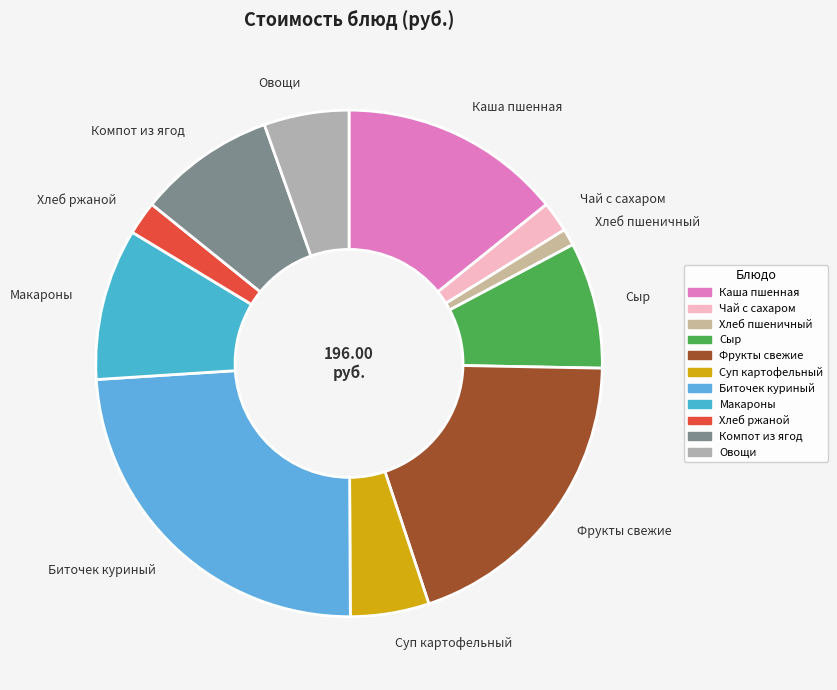

Which category has the biggest portion of the pie?

Биточек куриный